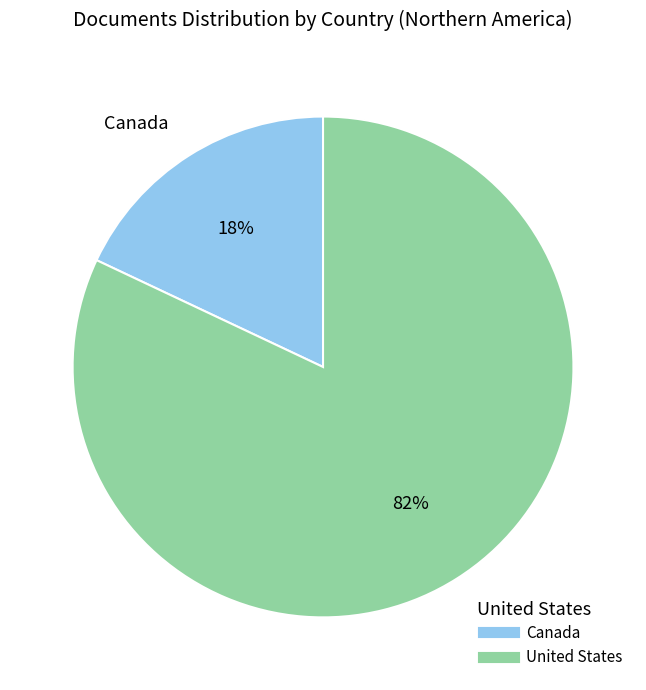

Is there any slice that represents more than half of the pie?

Yes